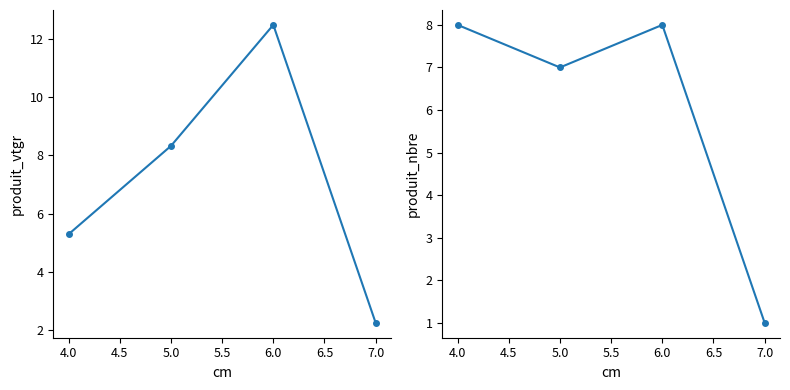

Which series has the widest spread of values?

produit_vtgr